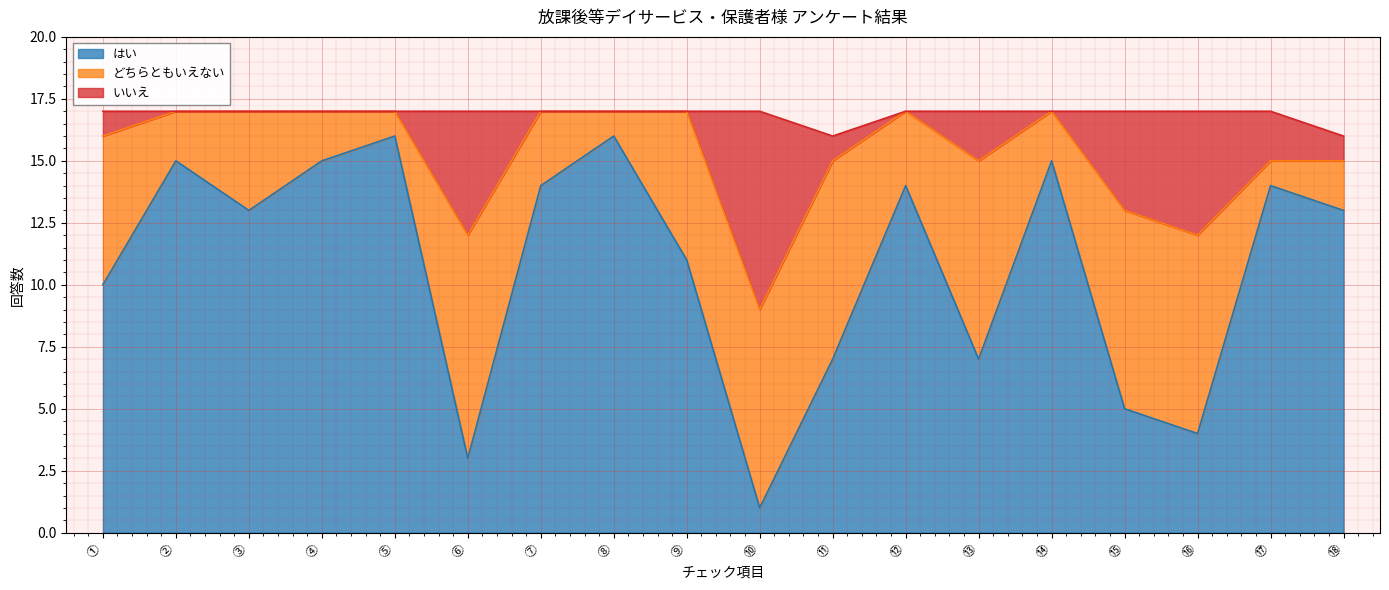

What is the difference between the highest and lowest values at ③?

4